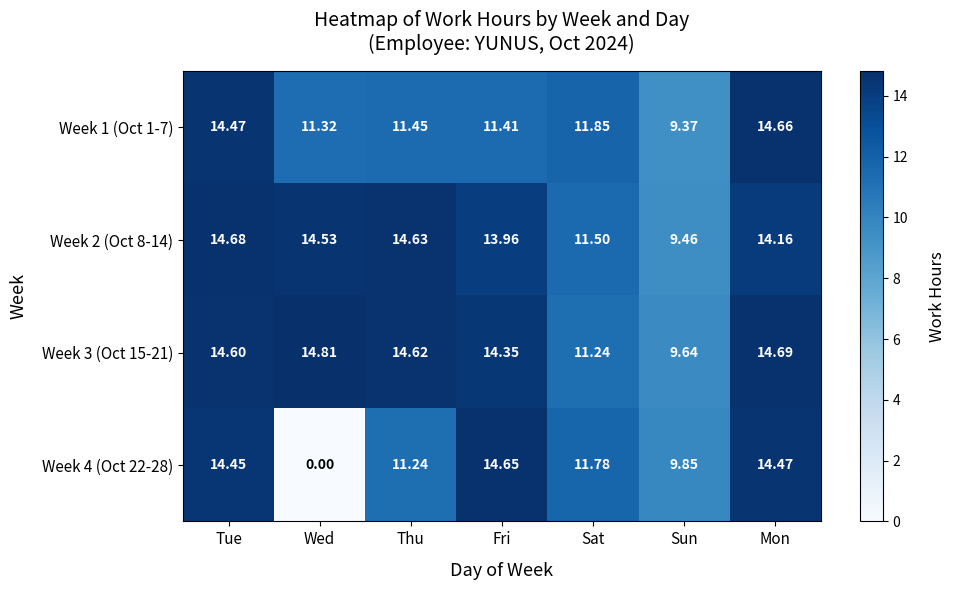

Which category has the lowest value across all series?

Wed